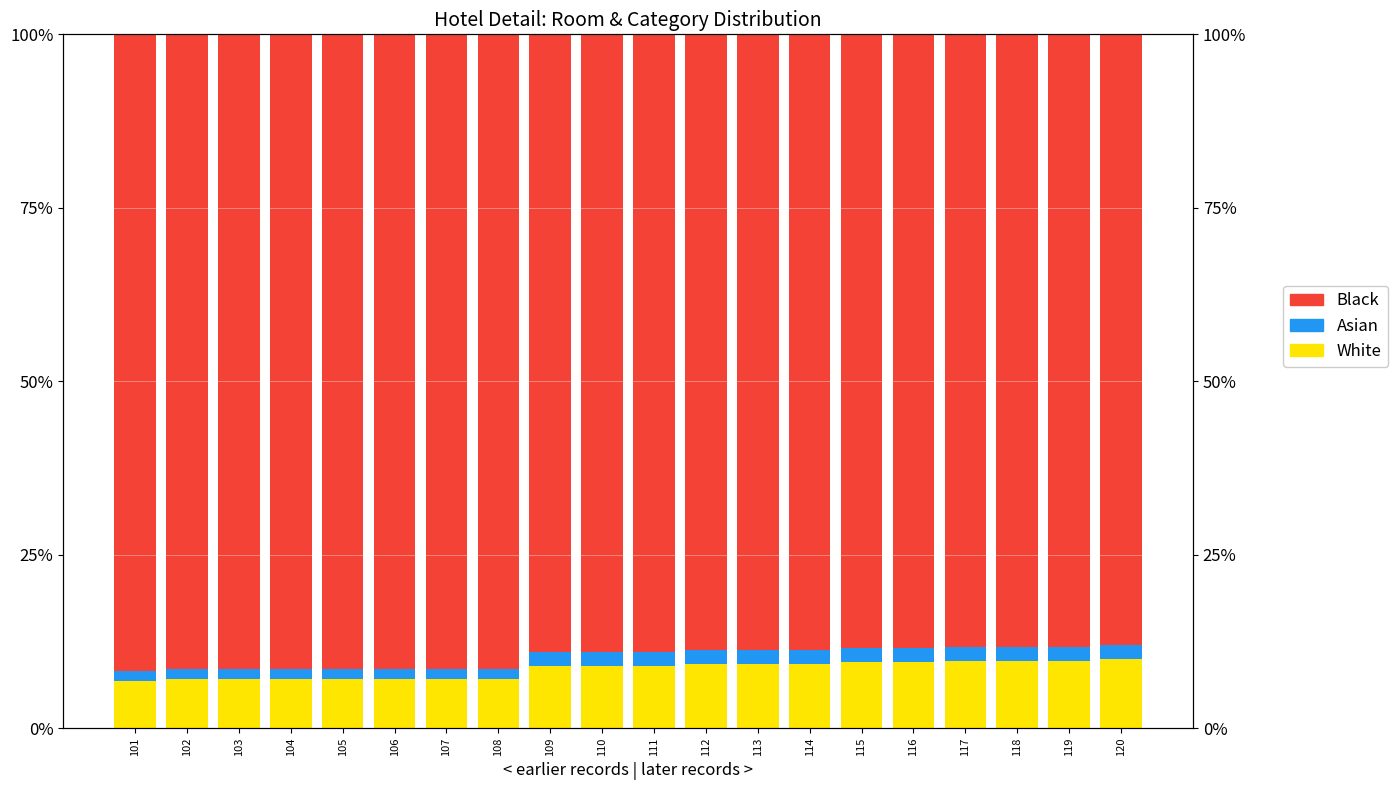

Read the White value at 111.

0.1